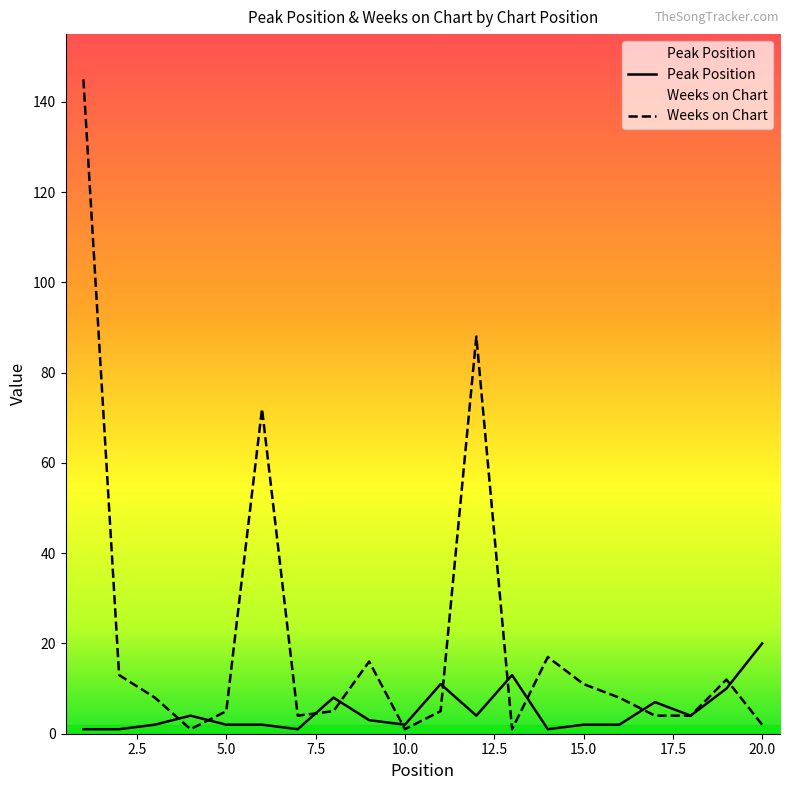

At which category does Weeks on Chart reach its first local valley?

4